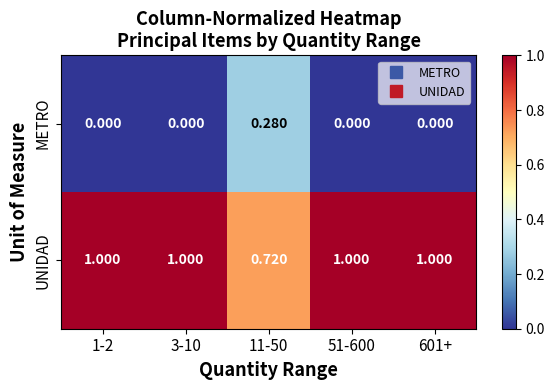

At 51-600, list the series in order from largest to smallest.

UNIDAD, METRO